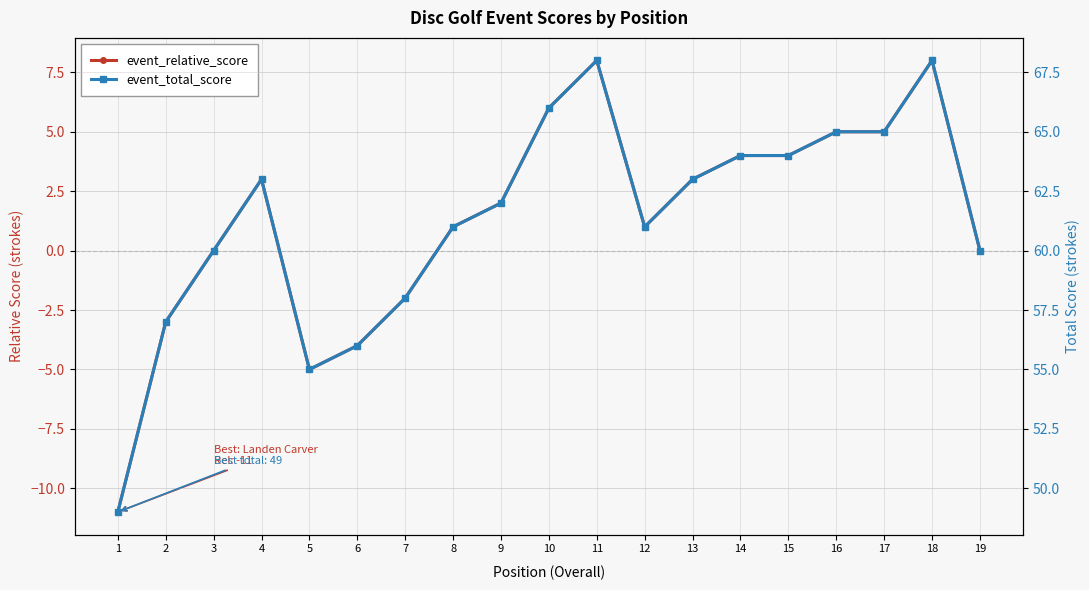

True or false: event_relative_score and event_total_score cross at least once.

False